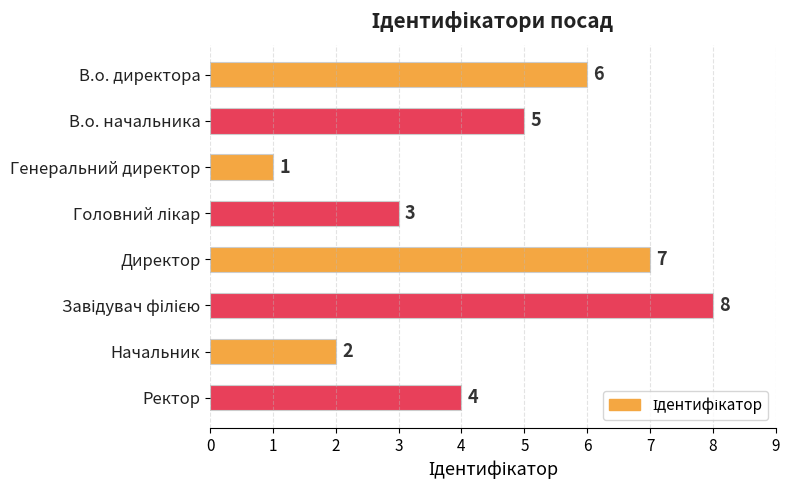

The value at Ректор is 4. True or false?

True